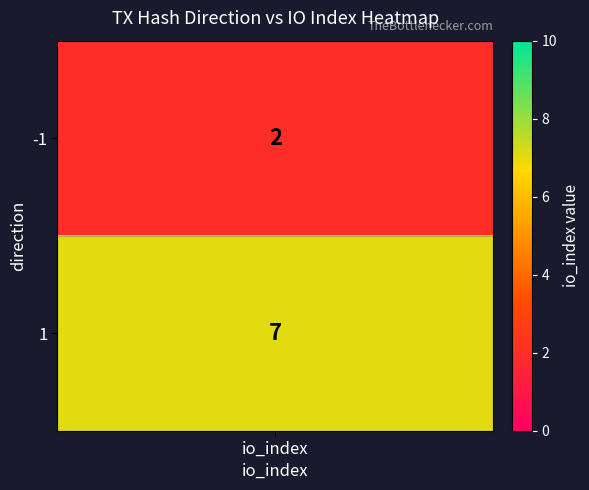

Reading left to right, extract all data points from this chart.

2	7